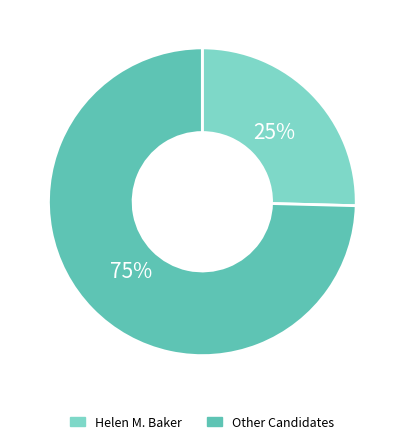

True or false: Helen M. Baker accounts for 25% of the total.

True